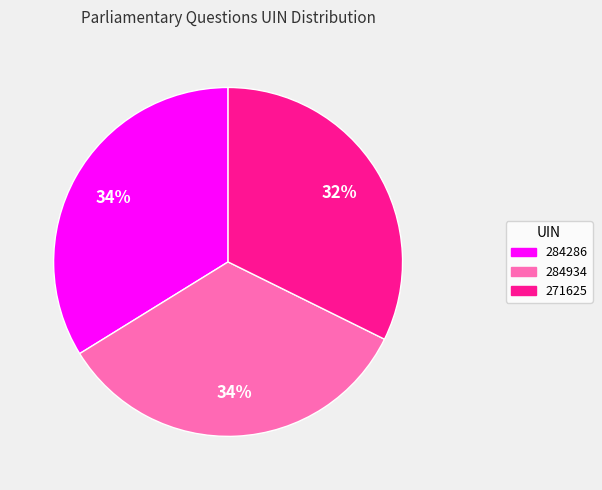

Is 284286 the majority of the pie?

No